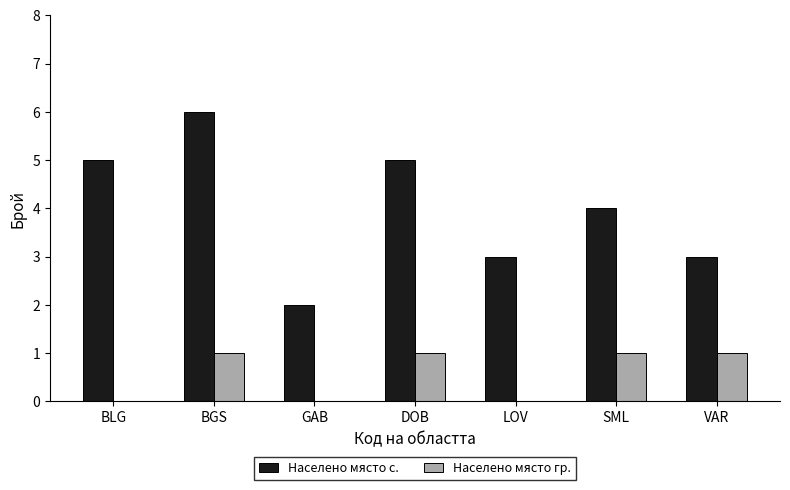

The Населено място с. series shows 1 at VAR. True or false?

False